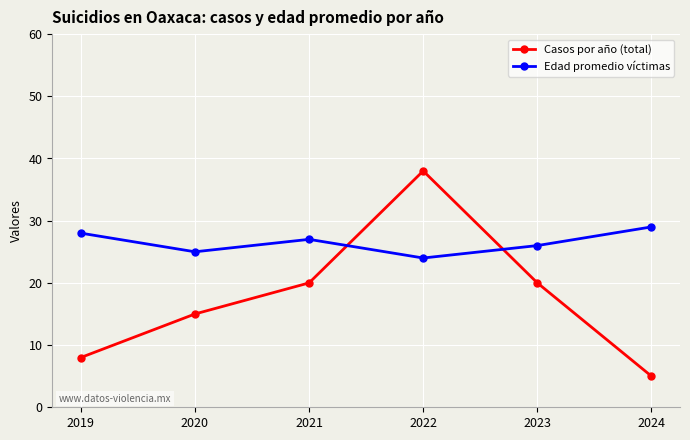

What is the difference between the highest and lowest values at 2021?

7